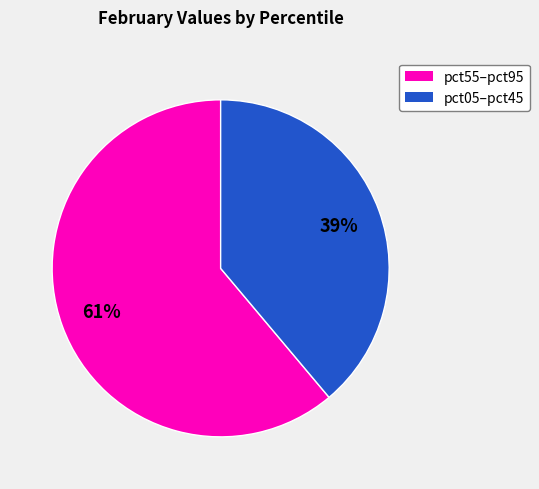

Does any single category account for the majority?

Yes